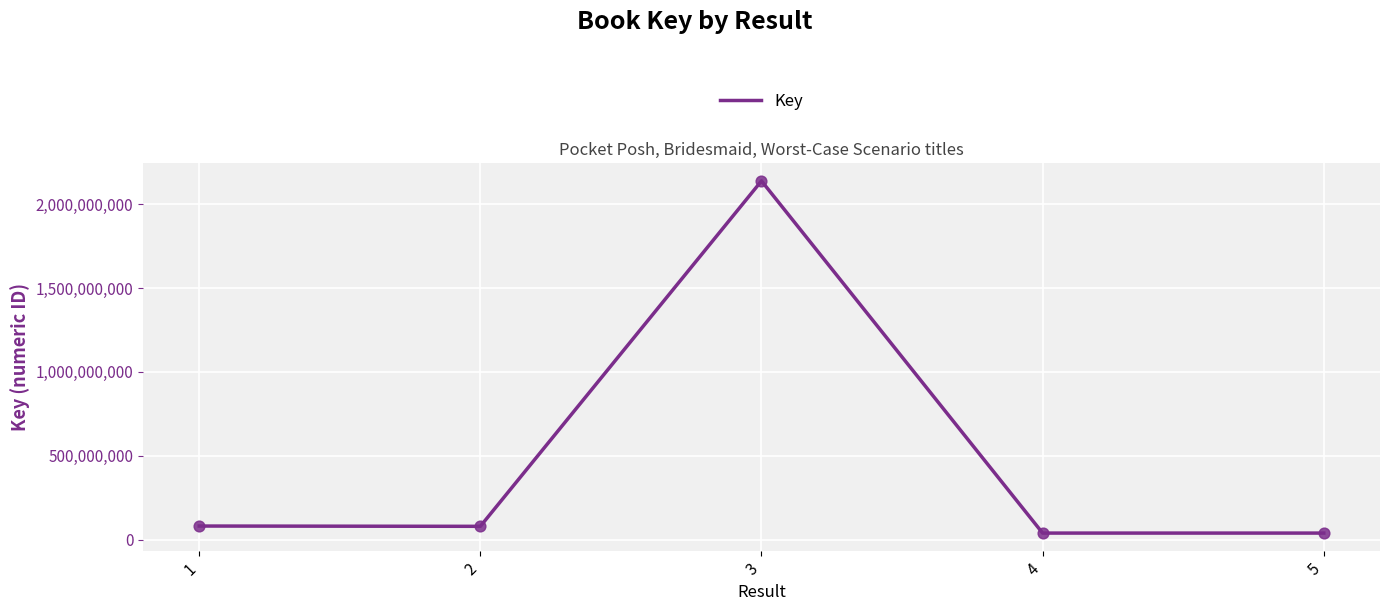

What is the ratio of the value at 5 to the value at 1?

0.5